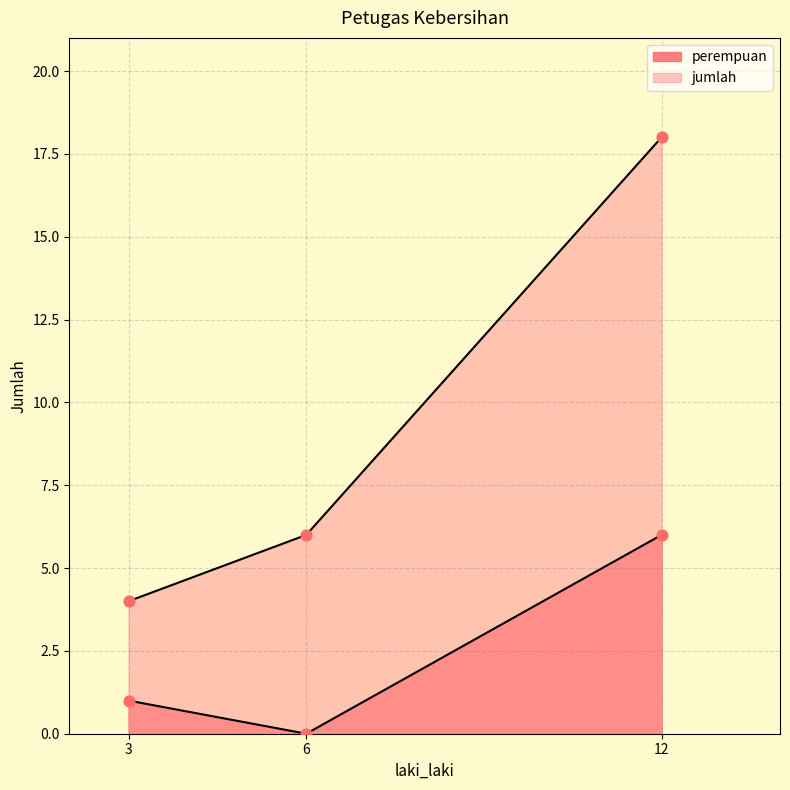

Which series reaches the maximum Y coordinate?

jumlah